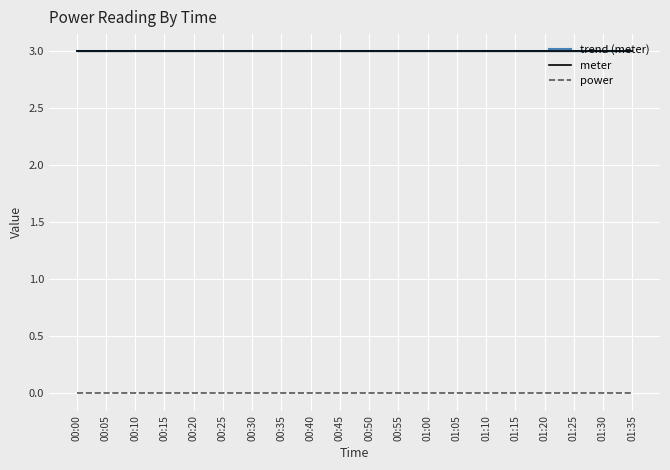

What is the maximum value shown in the chart?

3.0